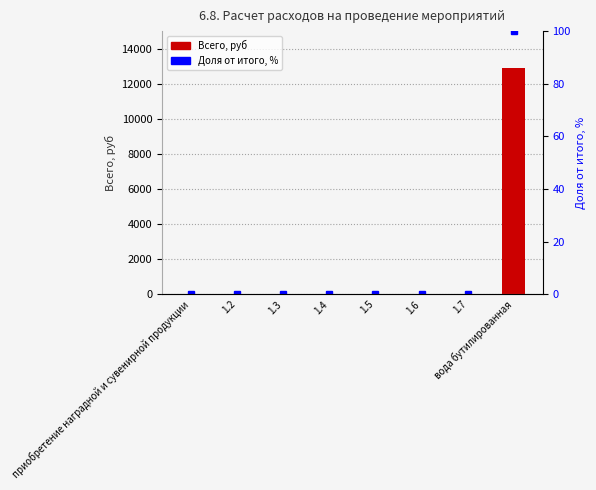

Count the number of data series in this chart.

2